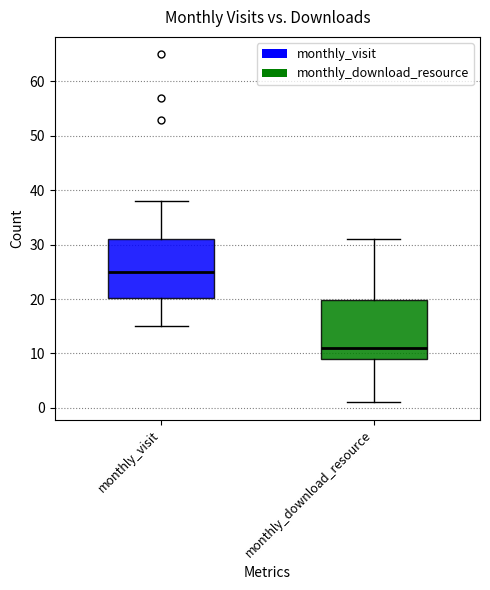

Where is the upper edge of the box for monthly_visit on the y-axis? The values are not printed on the chart, so give them approximately, as read against the axis.

31